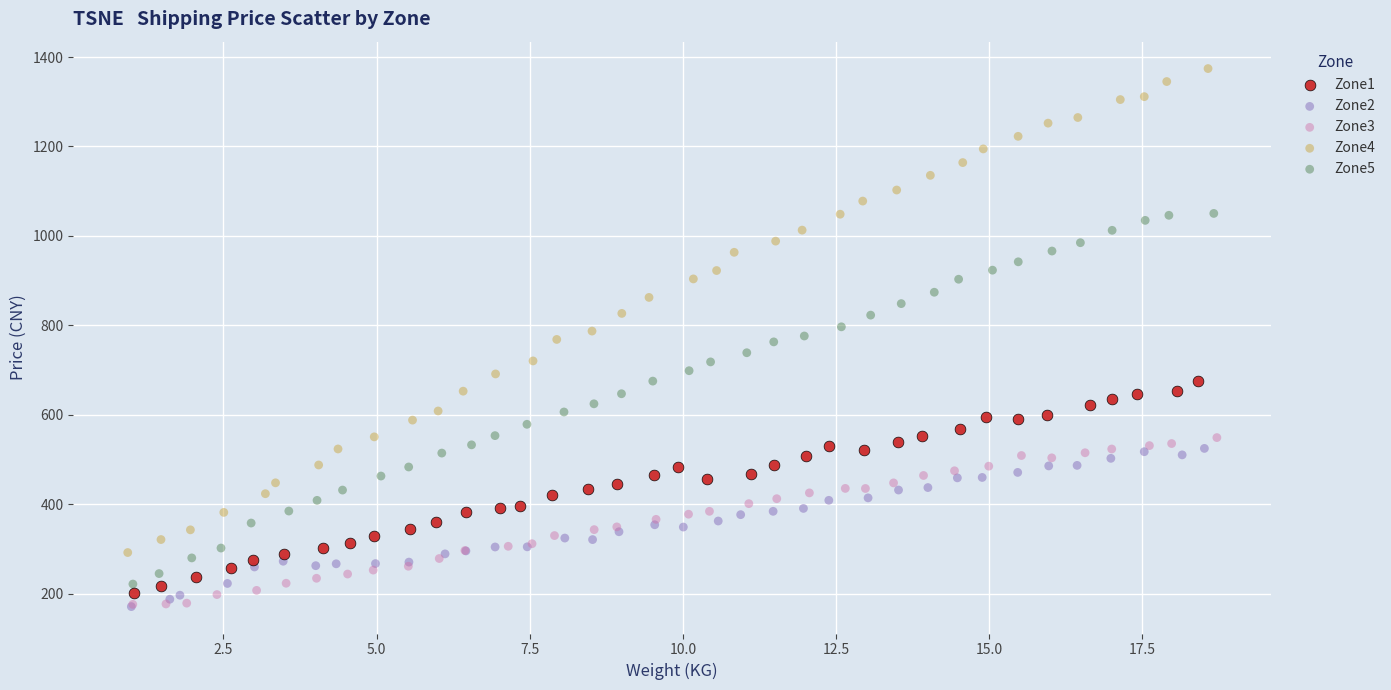

Which series has the widest spread of Y values?

Zone4